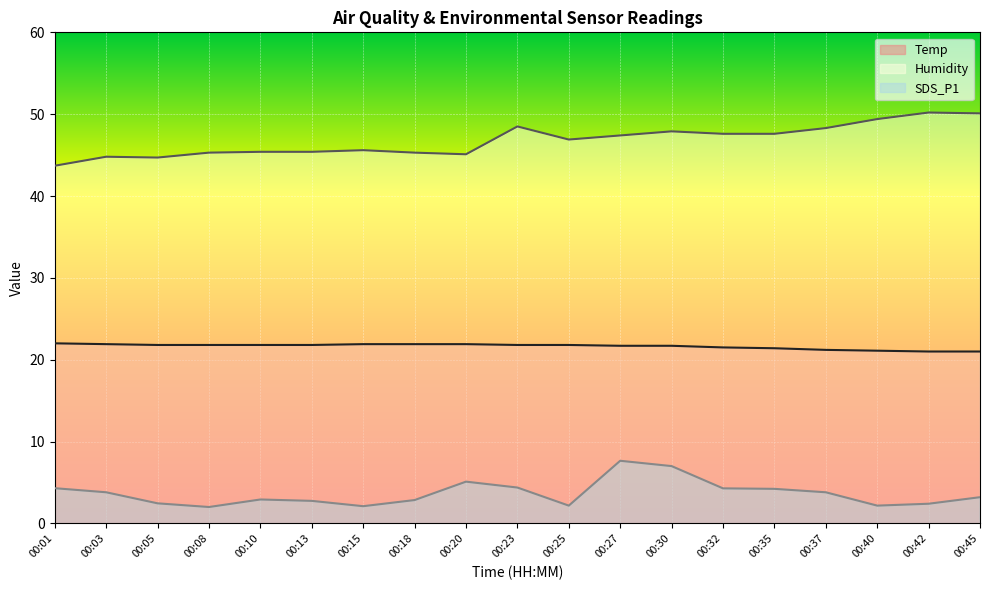

True or false: Humidity and Temp intersect in this chart.

False